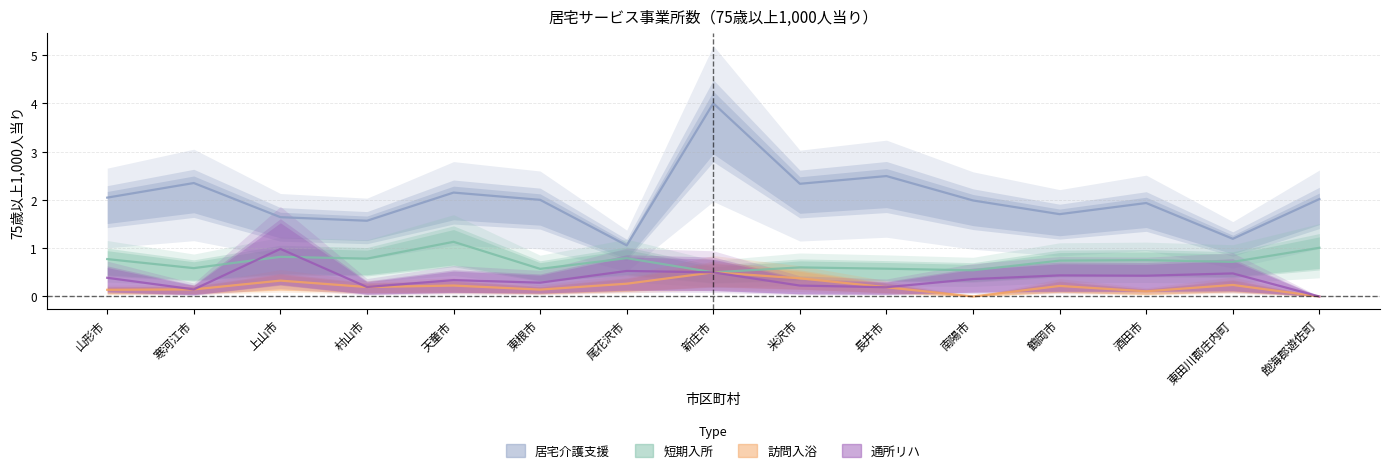

What is the difference between the highest and lowest values at 長井市?

2.3